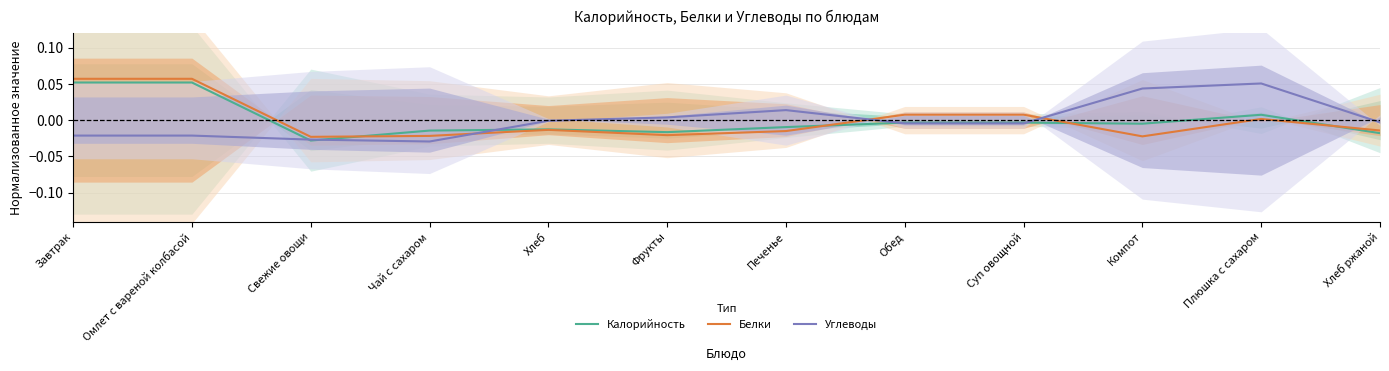

What are all the series names shown in the legend?

Калорийность, Белки, Углеводы